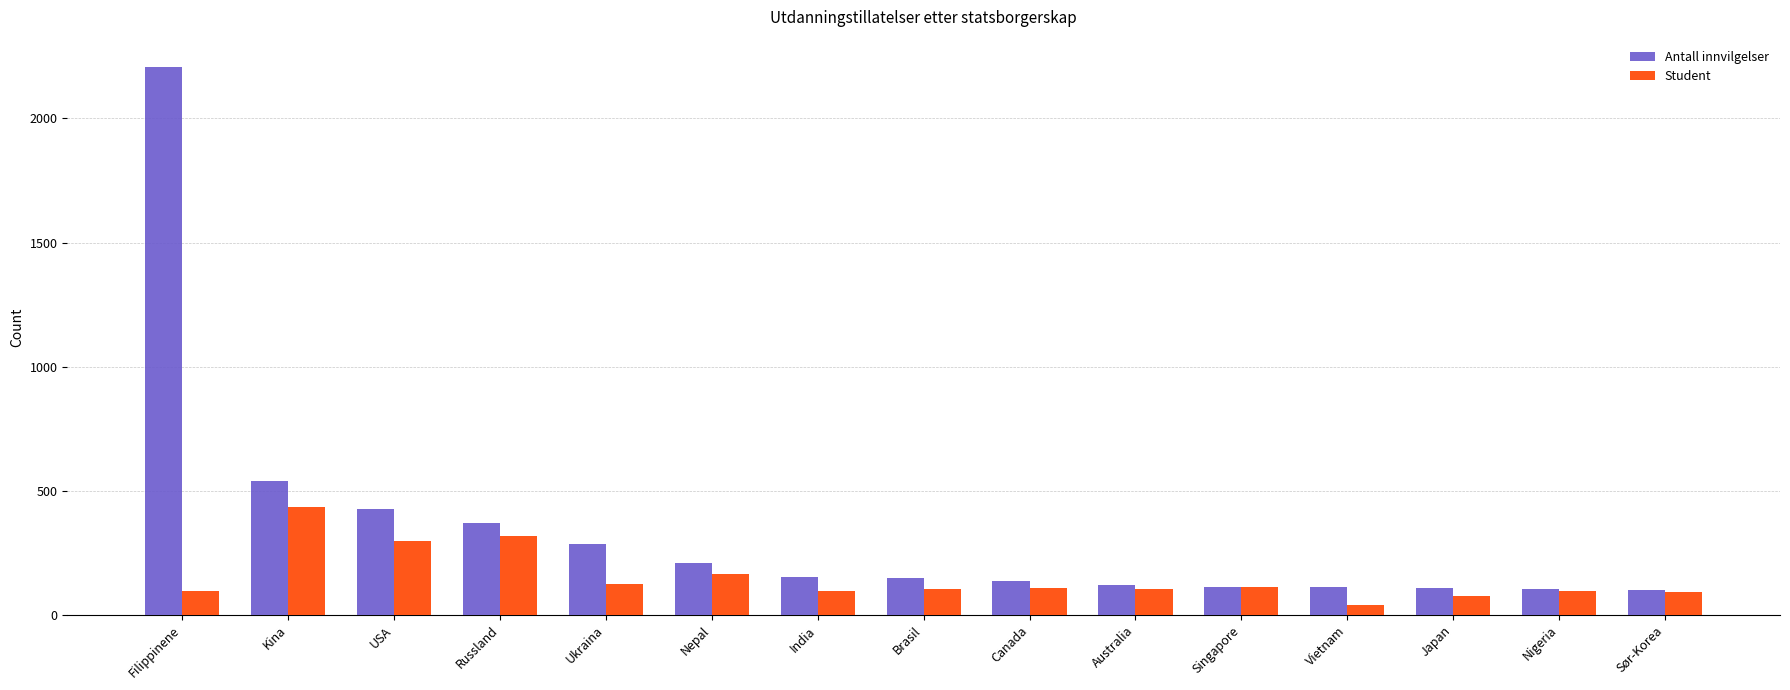

Which category has the highest value in the Antall innvilgelser series?

Filippinene